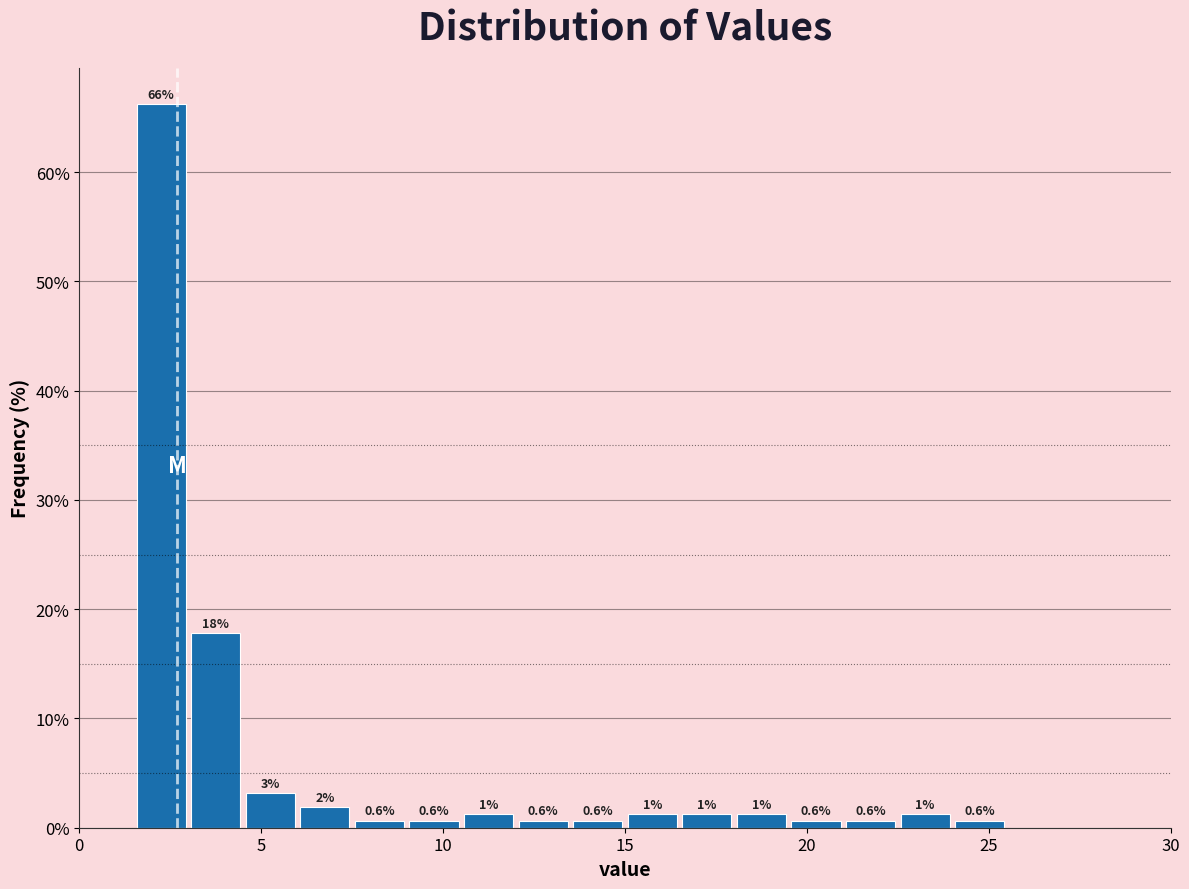

Read against the x-axis, roughly where is the centre of the tallest bar?

2.5